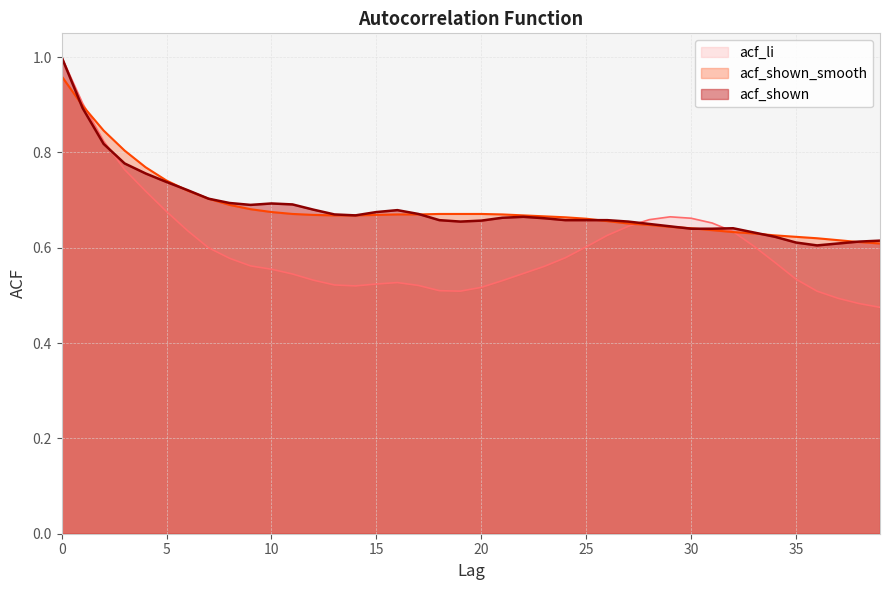

Reading right to left, what are all the values shown in this chart?

acf_li: 0.5	0.5	0.5	0.5	0.5	0.6	0.6	0.6	0.7	0.7	0.7	0.7	0.6	0.6	0.6	0.6	0.6	0.5	0.5	0.5	0.5	0.5	0.5	0.5	0.5	0.5	0.5	0.5	0.5	0.6	0.6	0.6	0.6	0.6	0.7	0.7	0.8	0.8	0.9	1.0
acf_shown_smooth: 0.6	0.6	0.6	0.6	0.6	0.6	0.6	0.6	0.6	0.6	0.6	0.6	0.7	0.7	0.7	0.7	0.7	0.7	0.7	0.7	0.7	0.7	0.7	0.7	0.7	0.7	0.7	0.7	0.7	0.7	0.7	0.7	0.7	0.7	0.7	0.8	0.8	0.8	0.9	1.0
acf_shown: 0.6	0.6	0.6	0.6	0.6	0.6	0.6	0.6	0.6	0.6	0.6	0.7	0.7	0.7	0.7	0.7	0.7	0.7	0.7	0.7	0.7	0.7	0.7	0.7	0.7	0.7	0.7	0.7	0.7	0.7	0.7	0.7	0.7	0.7	0.7	0.8	0.8	0.8	0.9	1.0